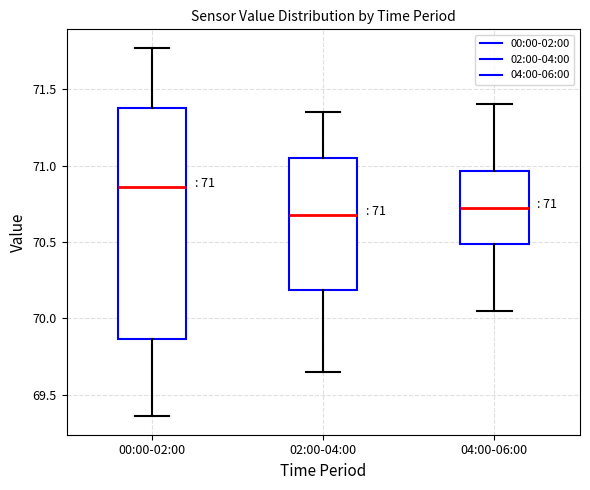

Comparing the boxes themselves (not the whiskers), which one is the tallest?

00:00-02:00